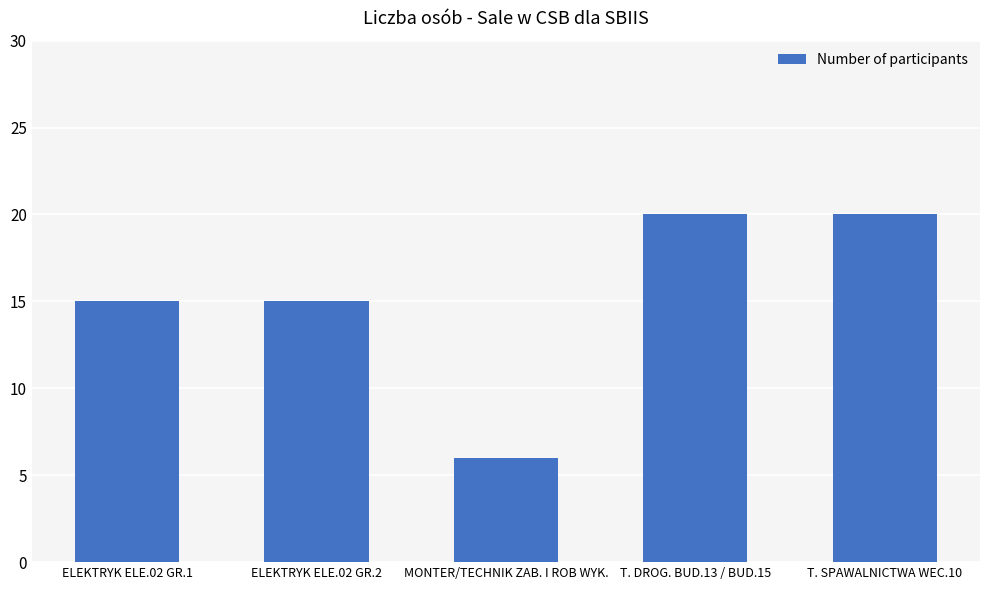

What is the approximate value at ELEKTRYK ELE.02 GR.1?

15